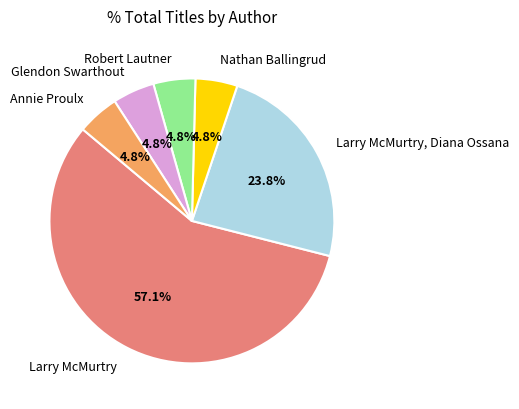

Is it true that Annie Proulx is 5% of the pie?

True